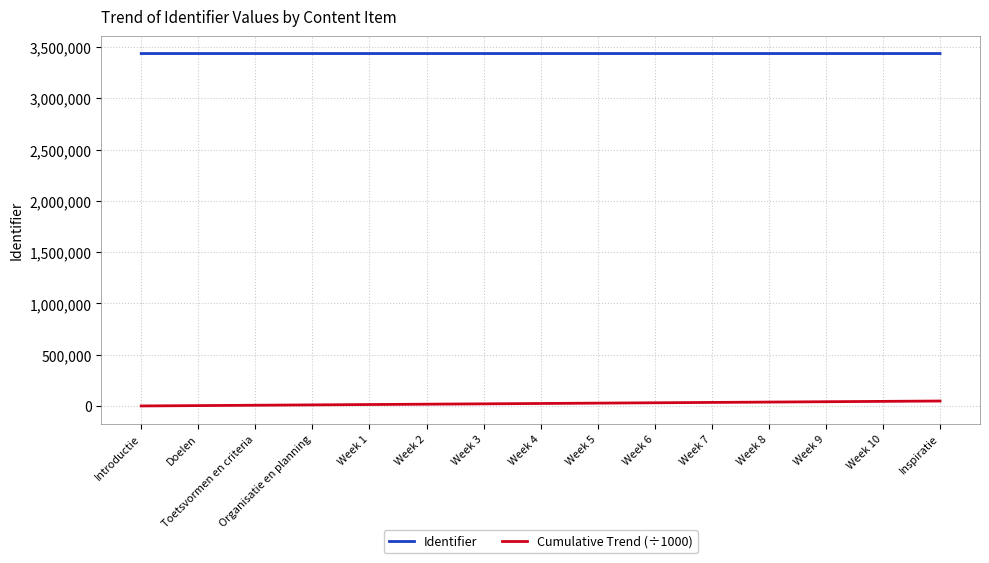

True or false: Cumulative Trend (÷1000) and Identifier cross at least once.

False